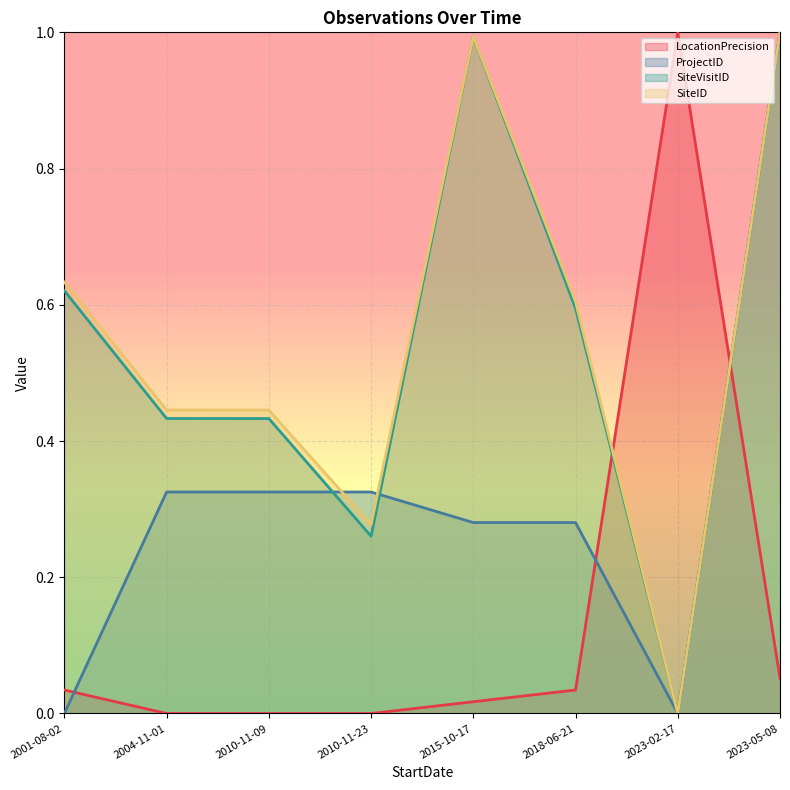

Reading right to left, list all the values displayed in this chart.

LocationPrecision: 2023-05-08=0.1	2023-02-17=1.0	2018-06-21=0.0	2015-10-17=0.0	2010-11-23=0.0	2010-11-09=0.0	2004-11-01=0.0	2001-08-02=0.0
ProjectID: 2023-05-08=1.0	2023-02-17=0.0	2018-06-21=0.3	2015-10-17=0.3	2010-11-23=0.3	2010-11-09=0.3	2004-11-01=0.3	2001-08-02=0.0
SiteVisitID: 2023-05-08=1.0	2023-02-17=0.0	2018-06-21=0.6	2015-10-17=1.0	2010-11-23=0.3	2010-11-09=0.4	2004-11-01=0.4	2001-08-02=0.6
SiteID: 2023-05-08=1.0	2023-02-17=0.0	2018-06-21=0.6	2015-10-17=1.0	2010-11-23=0.3	2010-11-09=0.4	2004-11-01=0.4	2001-08-02=0.6